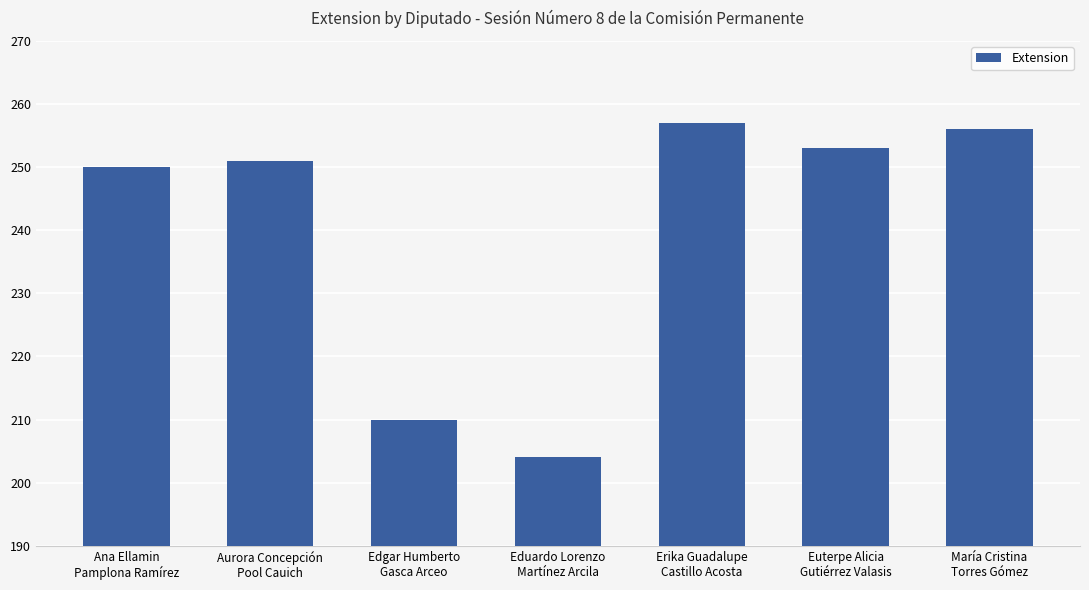

True or false: the data shows 210 at Edgar Humberto
Gasca Arceo.

True